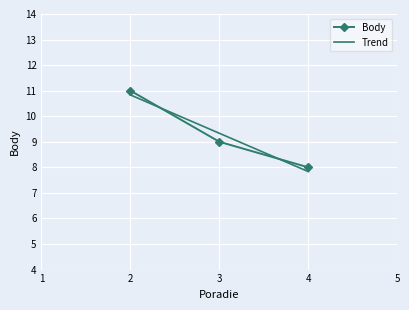

What is the maximum value for Body?

11